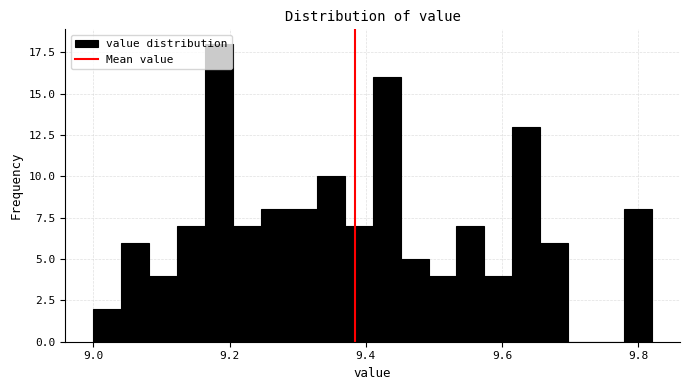

Around what value on the x-axis is the tallest bar? Give the approximate position of its centre, as read against the axis.

9.18